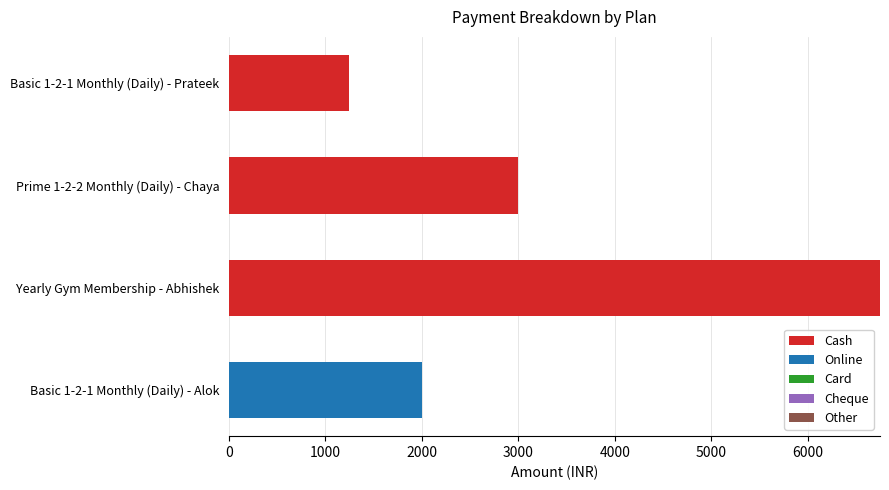

At which category is the sum across all series the highest?

Yearly Gym Membership - Abhishek